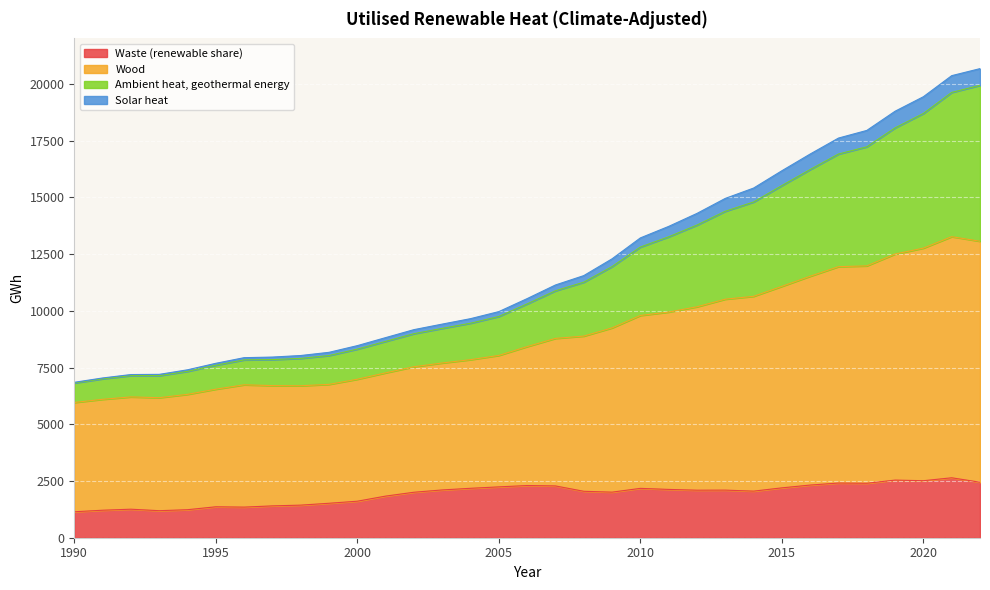

Between 2001 and 2006, which series saw the biggest shift?

Wood